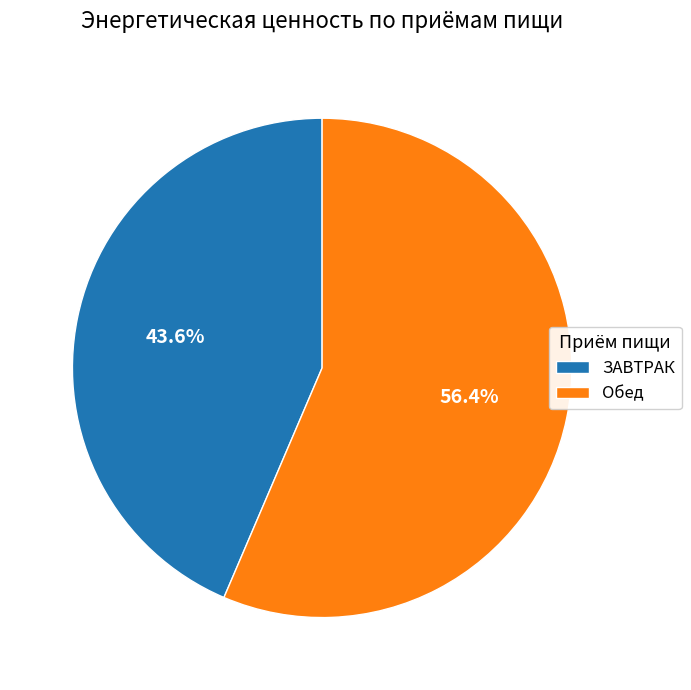

To the nearest percent, what is the difference between the largest and smallest slice percentages?

13%